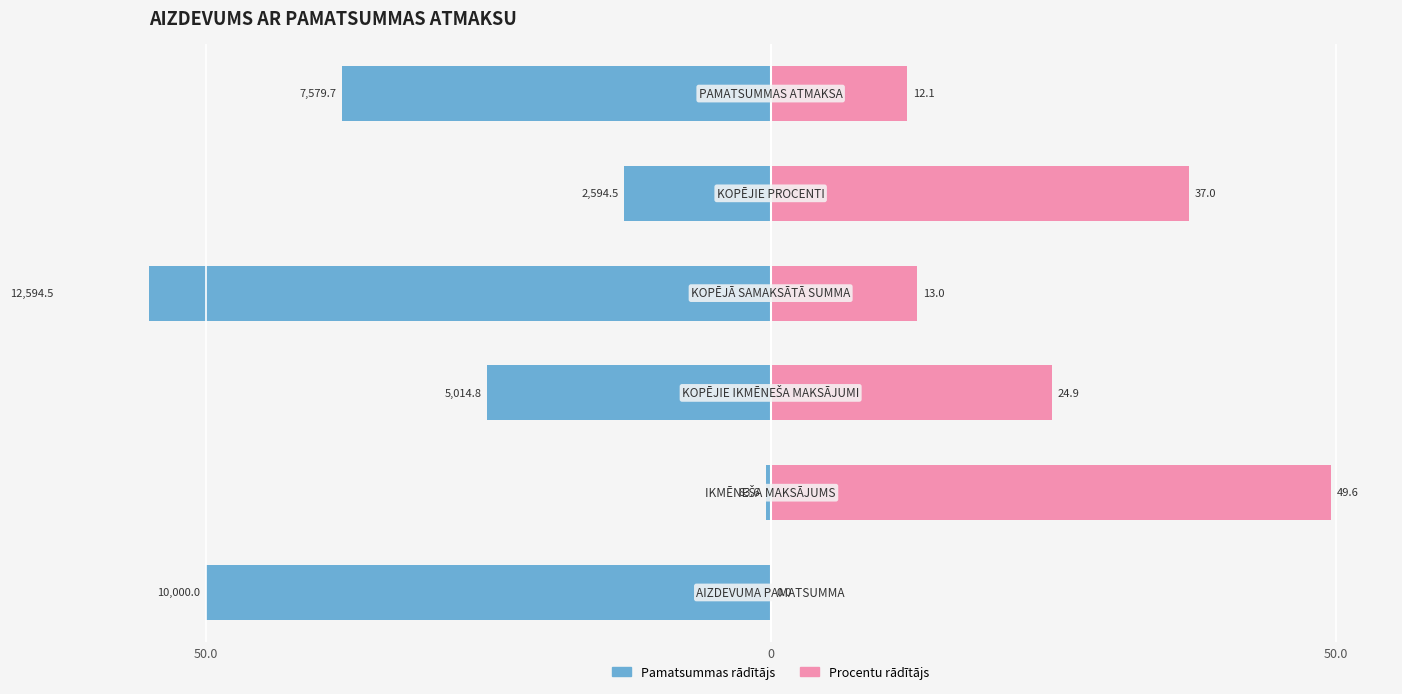

How many data points in Procentu rādītājs are above 24?

3